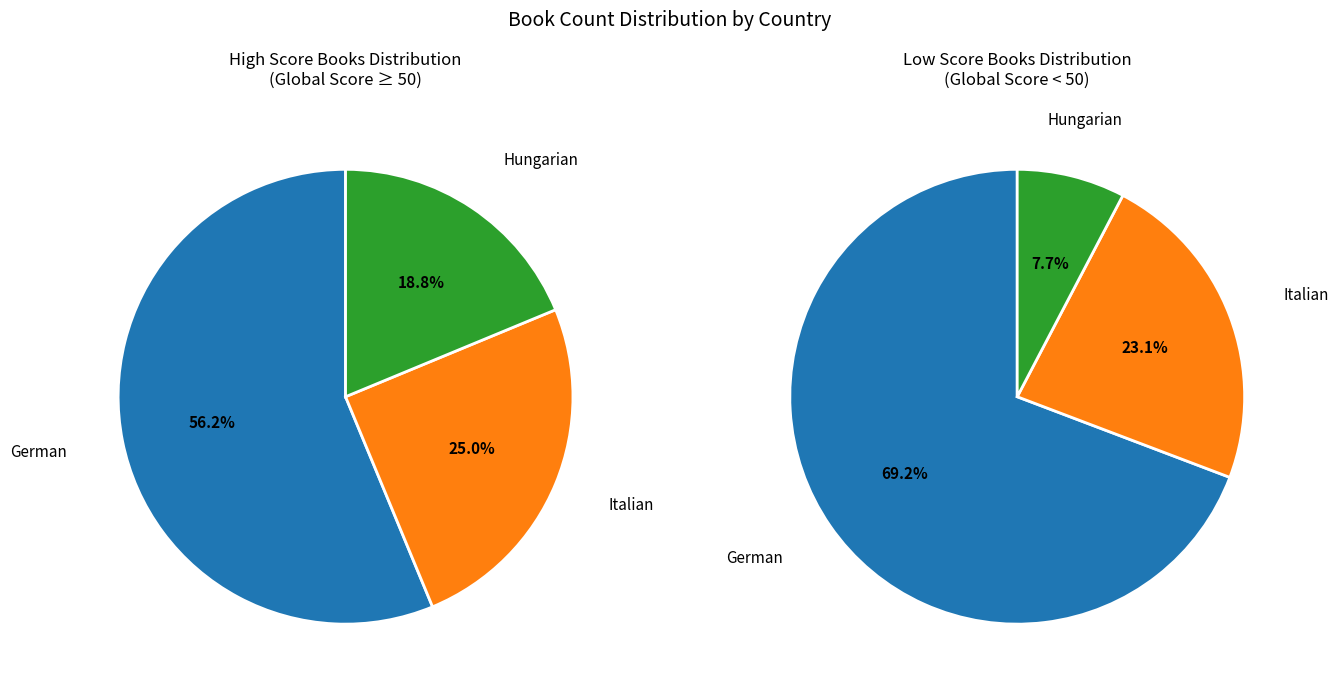

How many slices are in this pie chart?

3